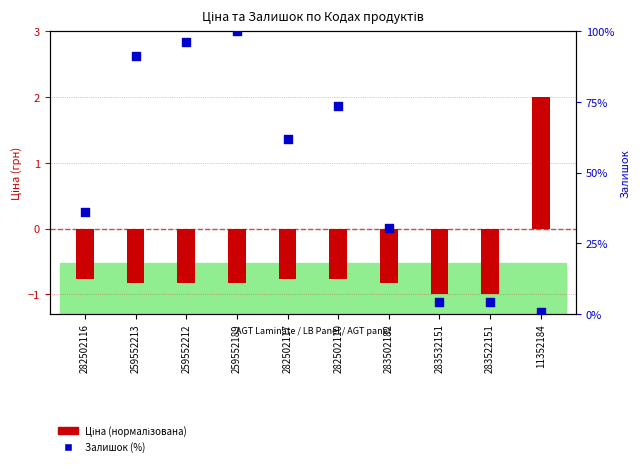

At which category is the sum across all series the highest?

259552189